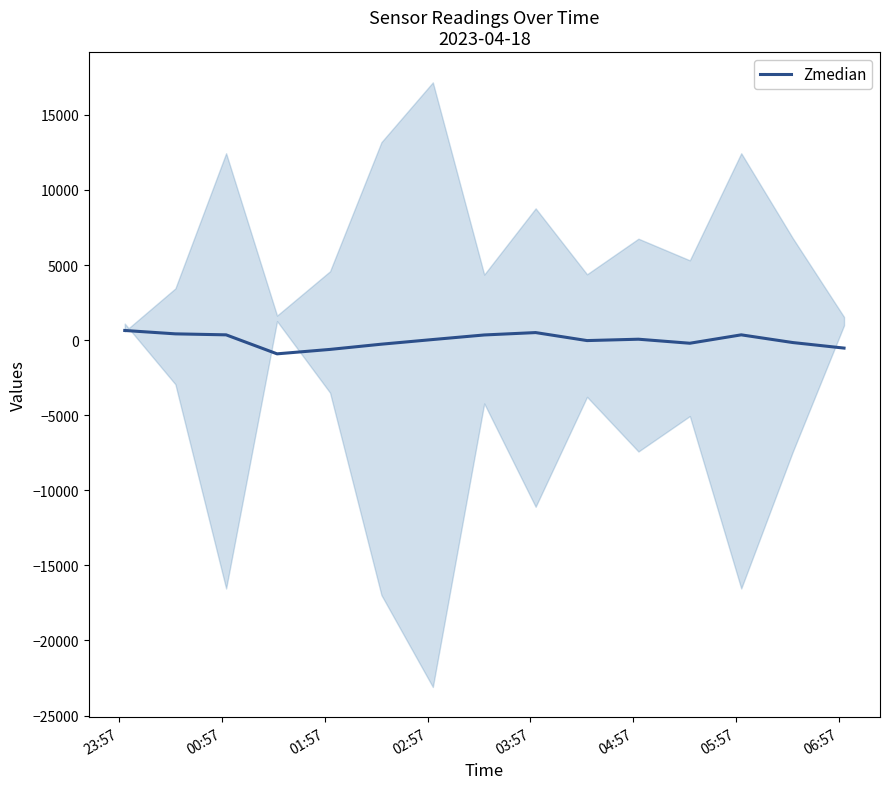

How many negative values are there?

7